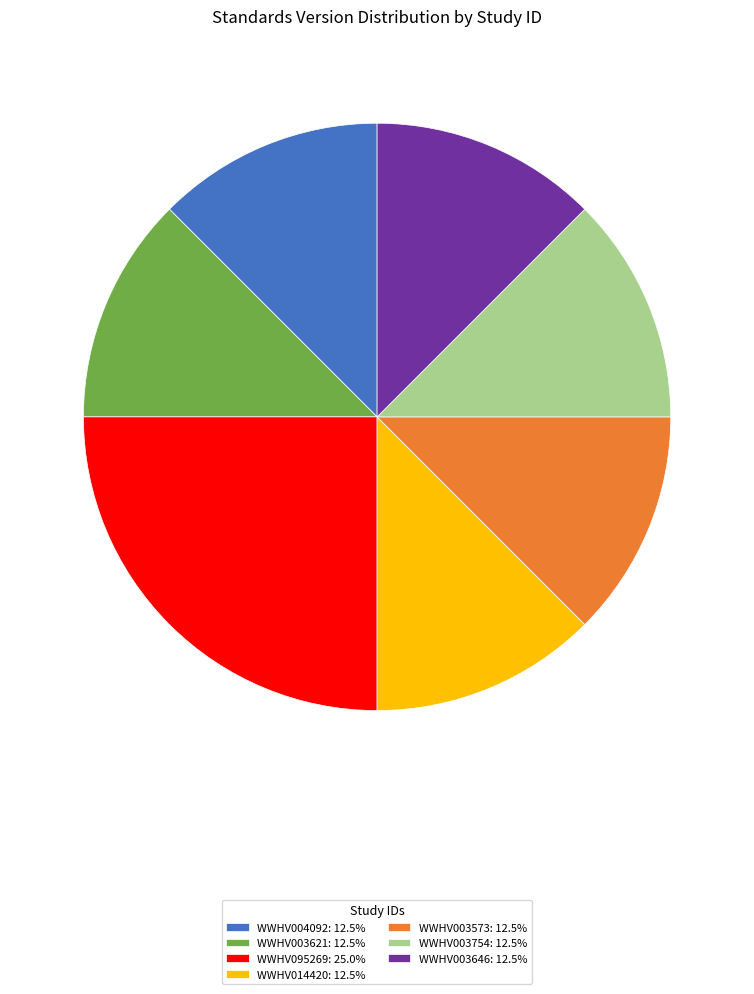

How many segments does this pie chart have?

7